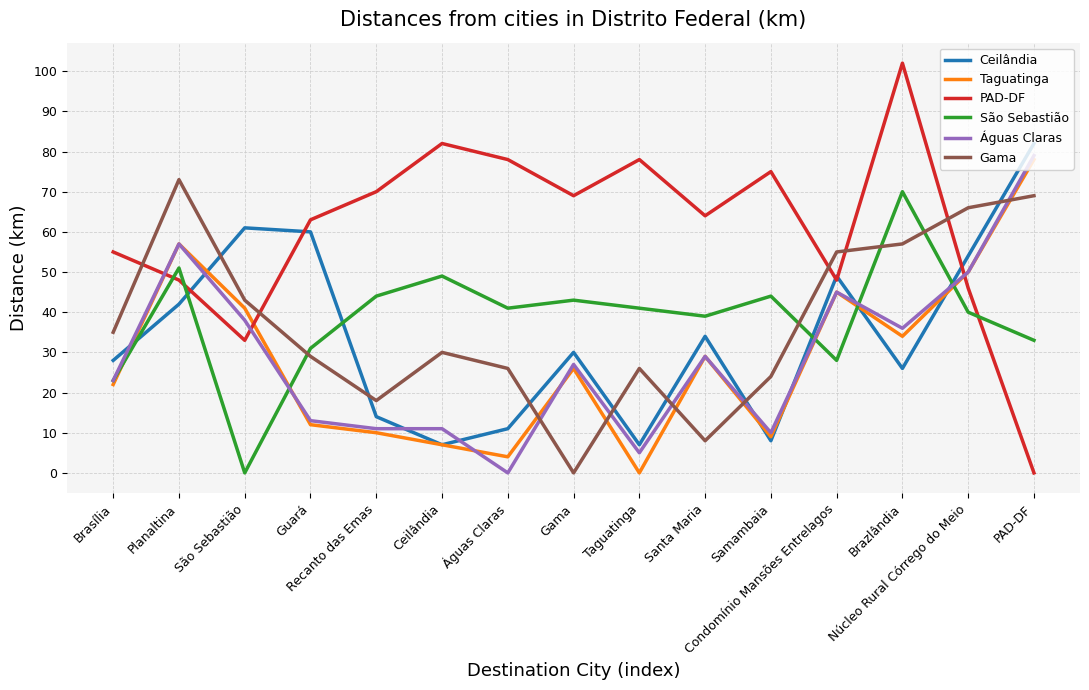

Between São Sebastião and PAD-DF, which series saw the biggest shift?

Águas Claras